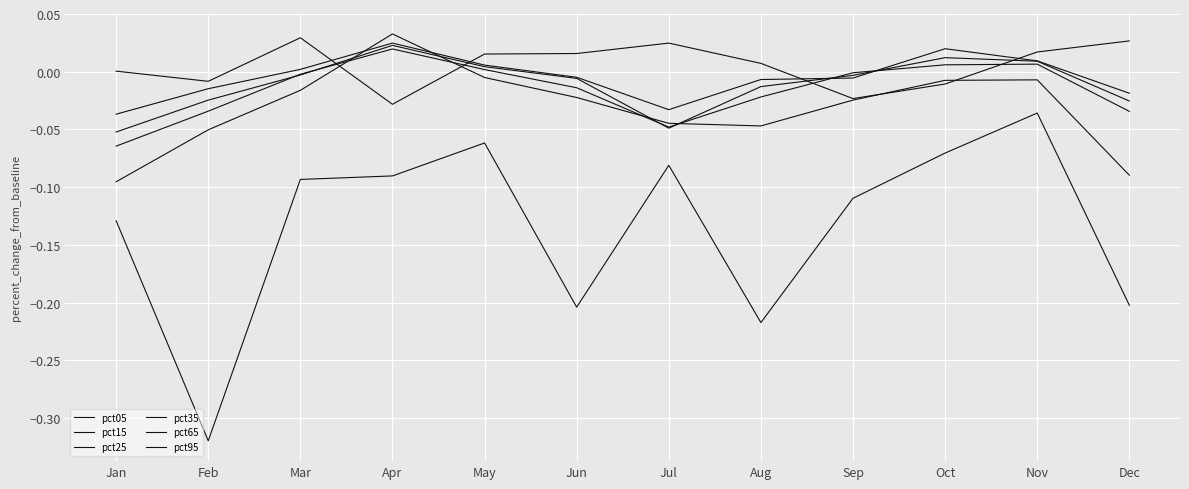

Does the chart display data point markers on the line(s)?

No